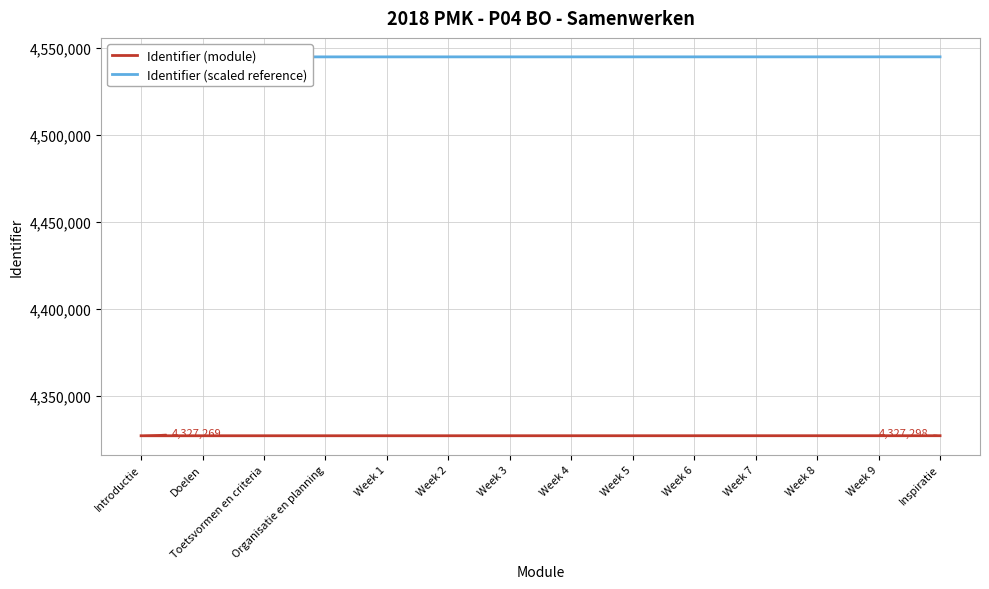

What is the minimum value for Identifier (scaled reference)?

4544632.5